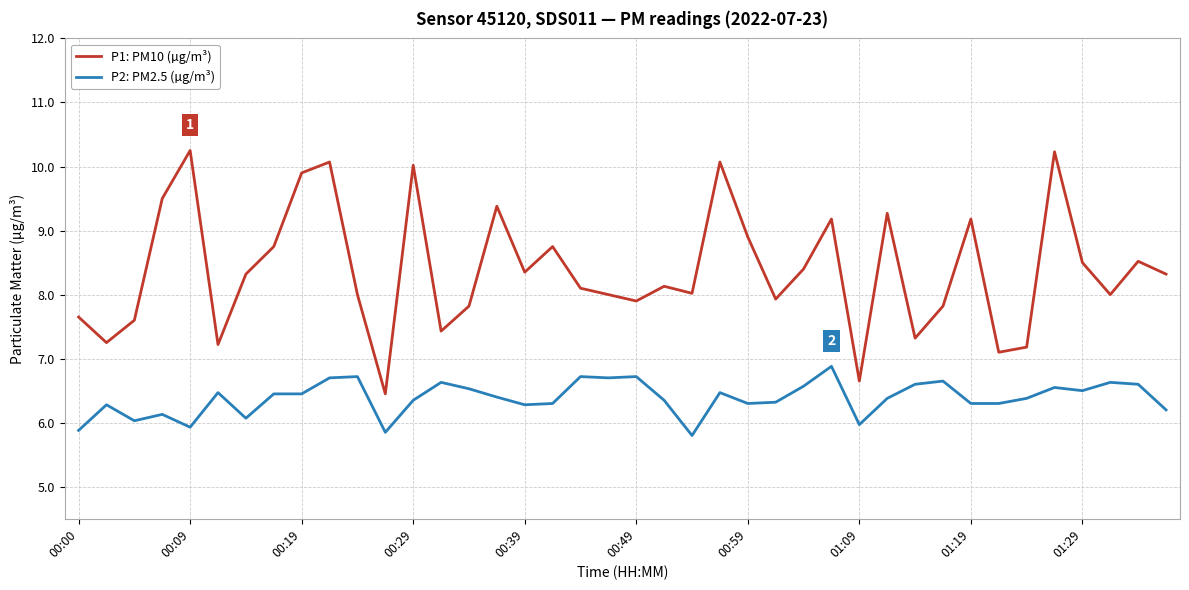

Which series has the largest total across all categories?

P1: PM10 (µg/m³)